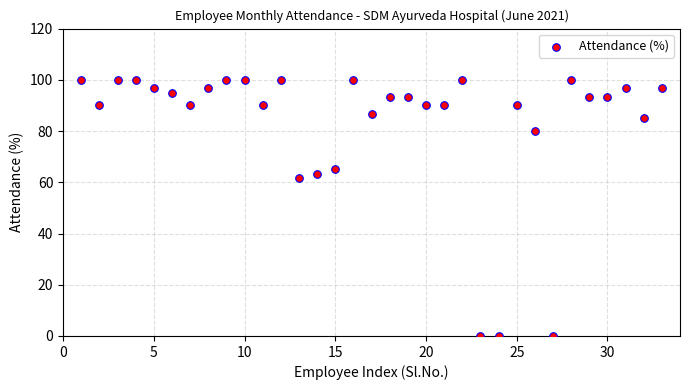

What is the range of Y values (max minus min)?

100.0